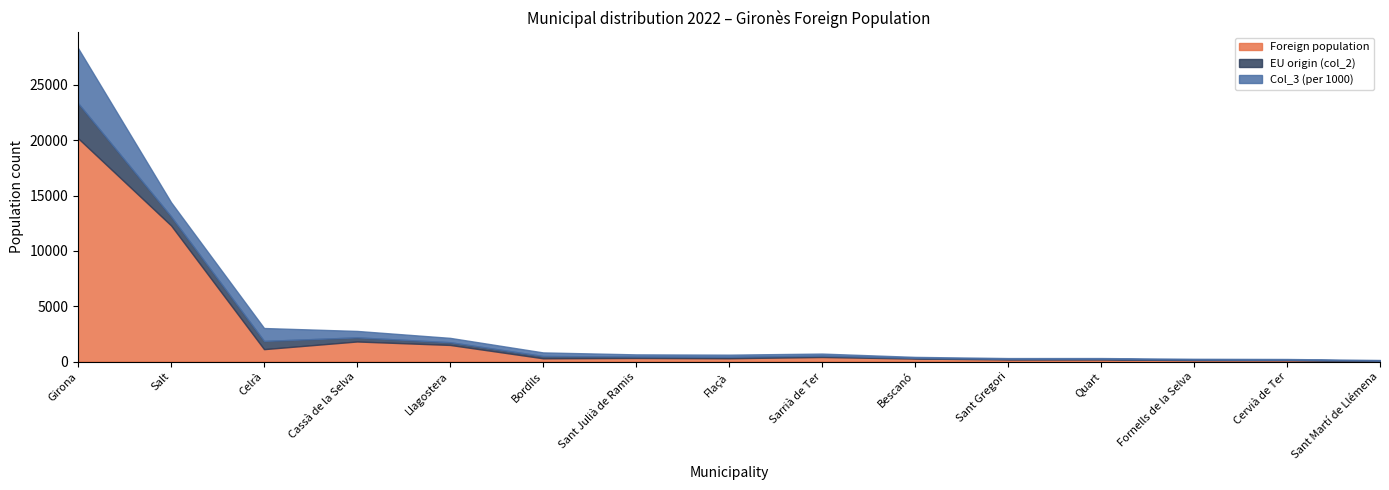

How many data points in EU origin (col_2) are above 125?

6